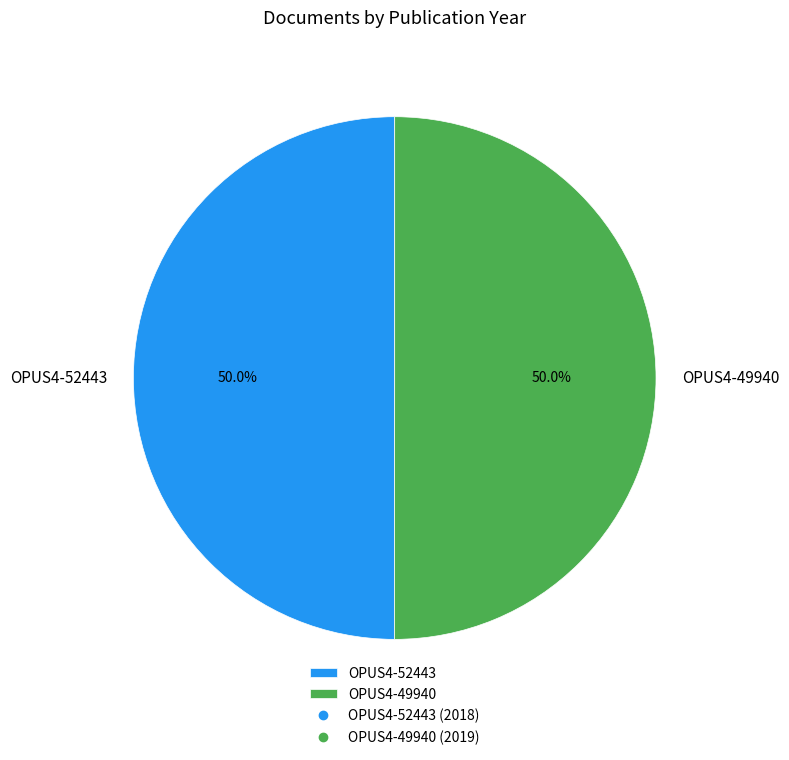

What is the ratio of the value at OPUS4-49940 to the value at OPUS4-52443?

1.0